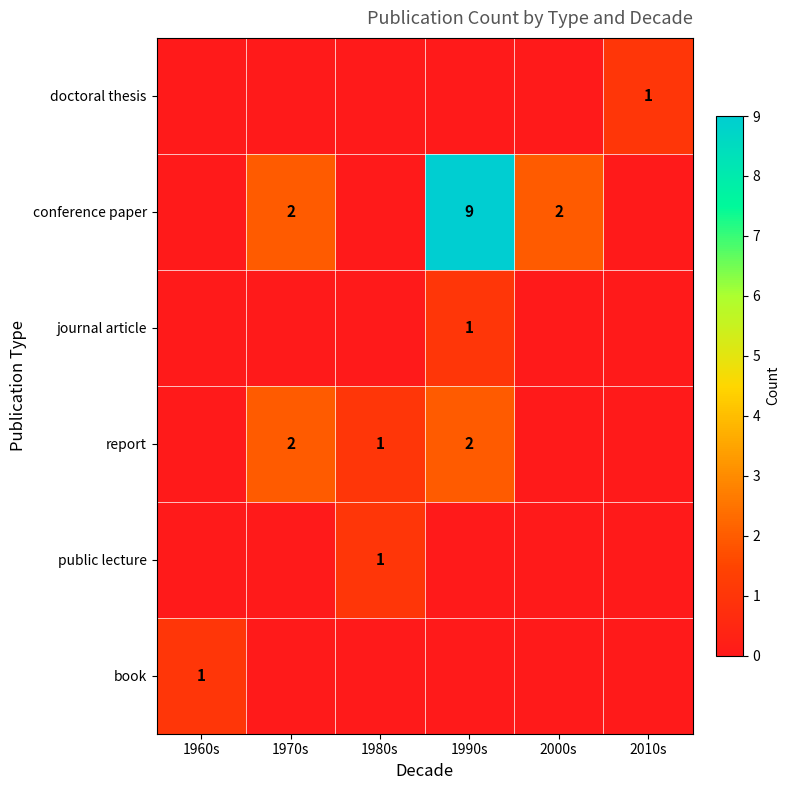

True or false: conference paper has a value of 2 at 1970s.

True